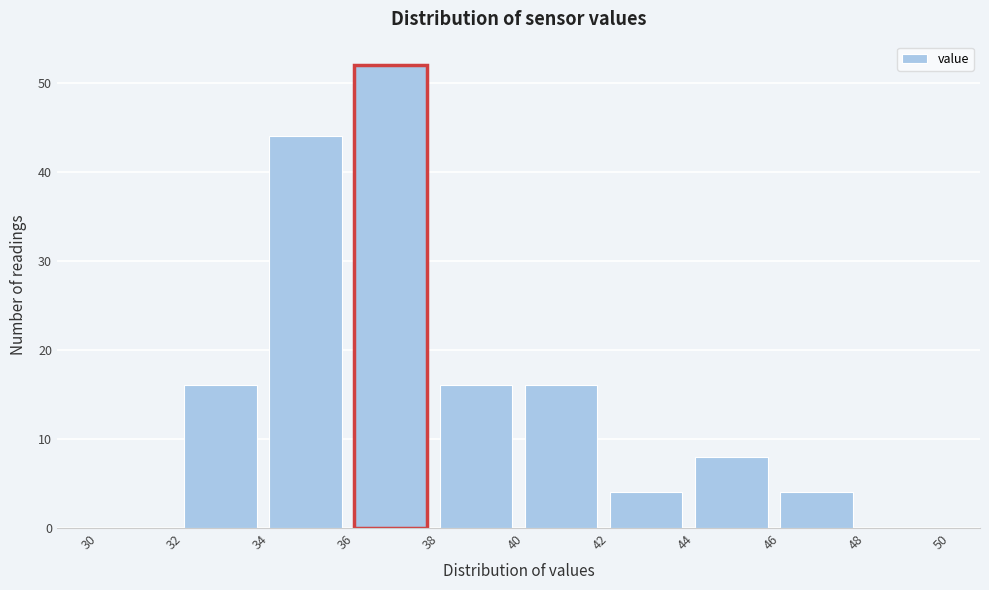

Reading left to right, list every bar in this chart as the range it spans on the x-axis followed by its height. The values are not printed on the chart, so give them approximately, as read against the axis.

30 to 32: 0
32 to 34: 16
34 to 36: 44
36 to 38: 52
38 to 40: 16
40 to 42: 16
42 to 44: 4
44 to 46: 8
46 to 48: 4
48 to 50: 0